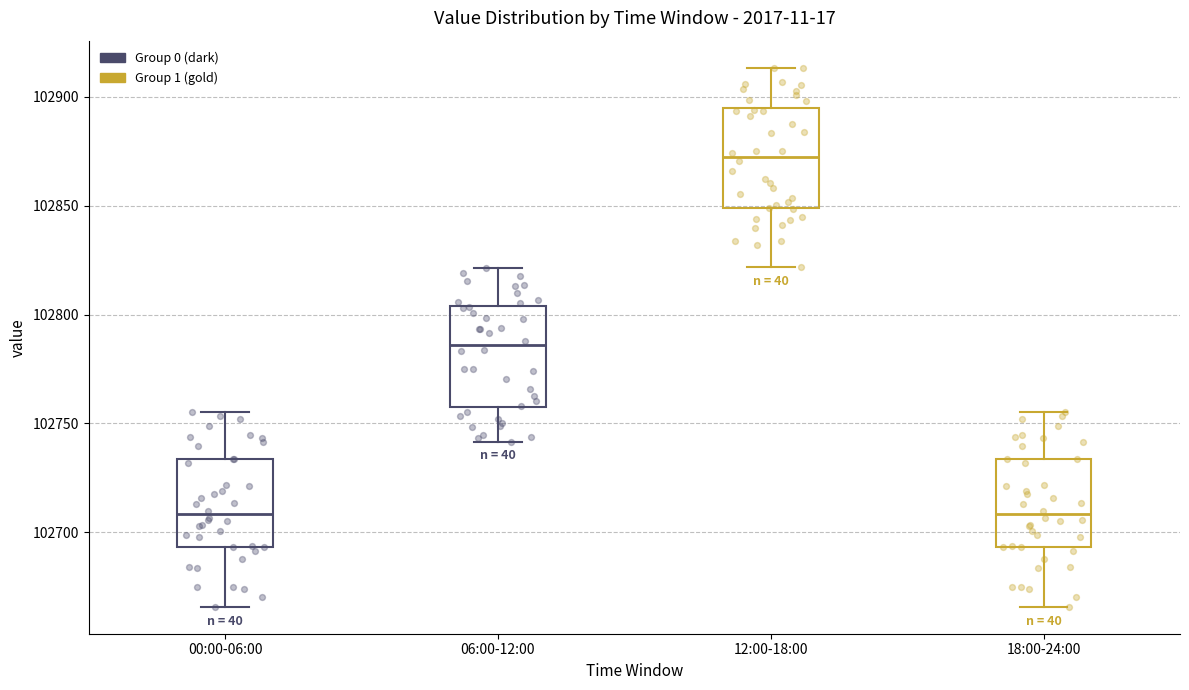

Reading left to right, transcribe this box plot: for each box, give where its median line is, the range the box spans, and where its two whiskers end, as read against the y-axis. The values are not printed on the chart, so give them approximately, as read against the axis.

00:00-06:00: median 102710, box 102695 to 102735, whiskers 102665 to 102755
06:00-12:00: median 102785, box 102760 to 102805, whiskers 102740 to 102820
12:00-18:00: median 102870, box 102850 to 102895, whiskers 102820 to 102915
18:00-24:00: median 102710, box 102695 to 102735, whiskers 102665 to 102755